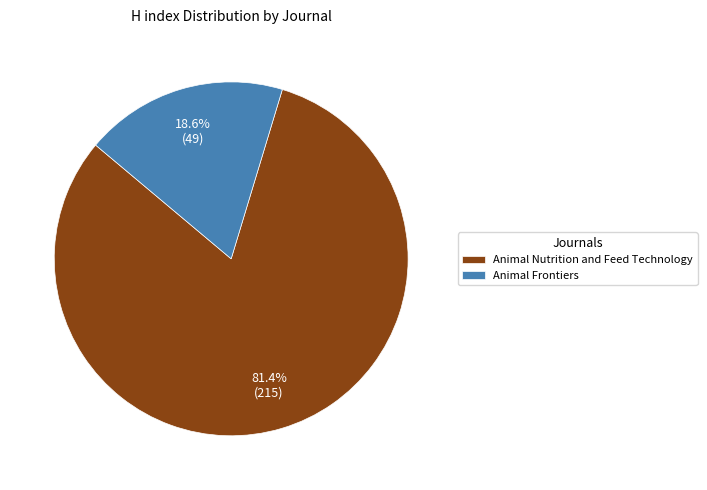

What is the largest slice in the pie chart?

Animal Nutrition and Feed Technology